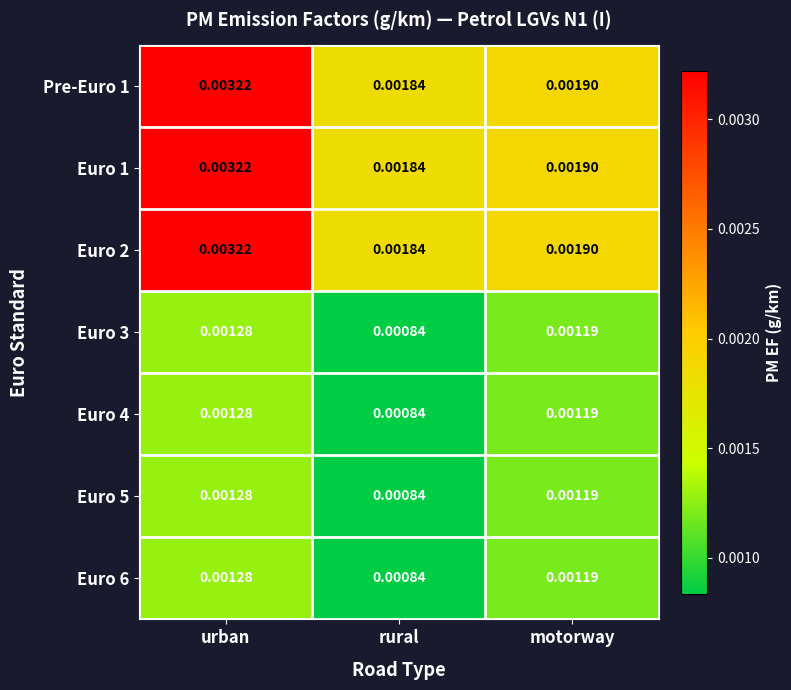

Where is Euro 6 nearest to the value 0?

rural